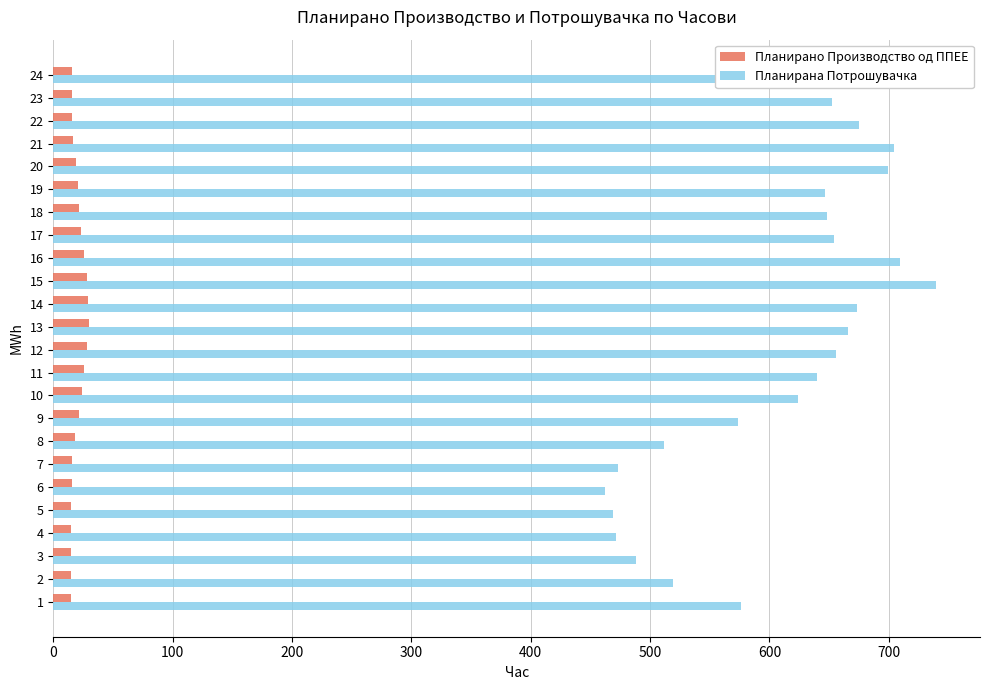

What is the highest value of the Планирана Потрошувачка series?

739.4